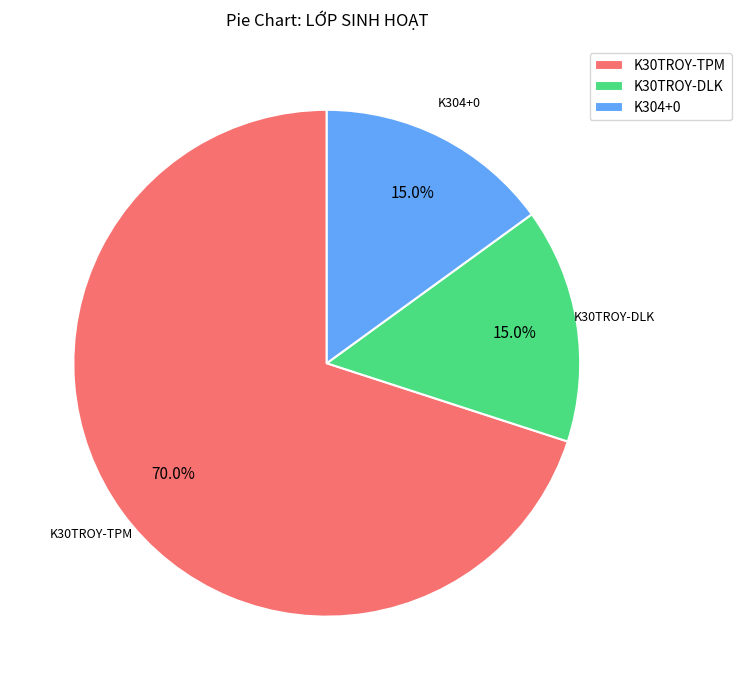

Between K30TROY-TPM and K304+0, which is larger?

K30TROY-TPM